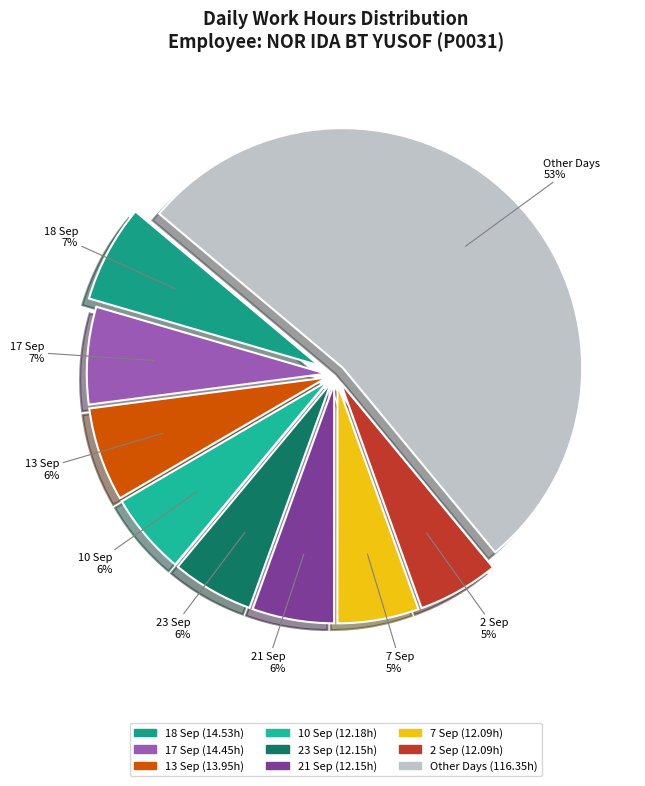

Which slice is the largest?

Other Days